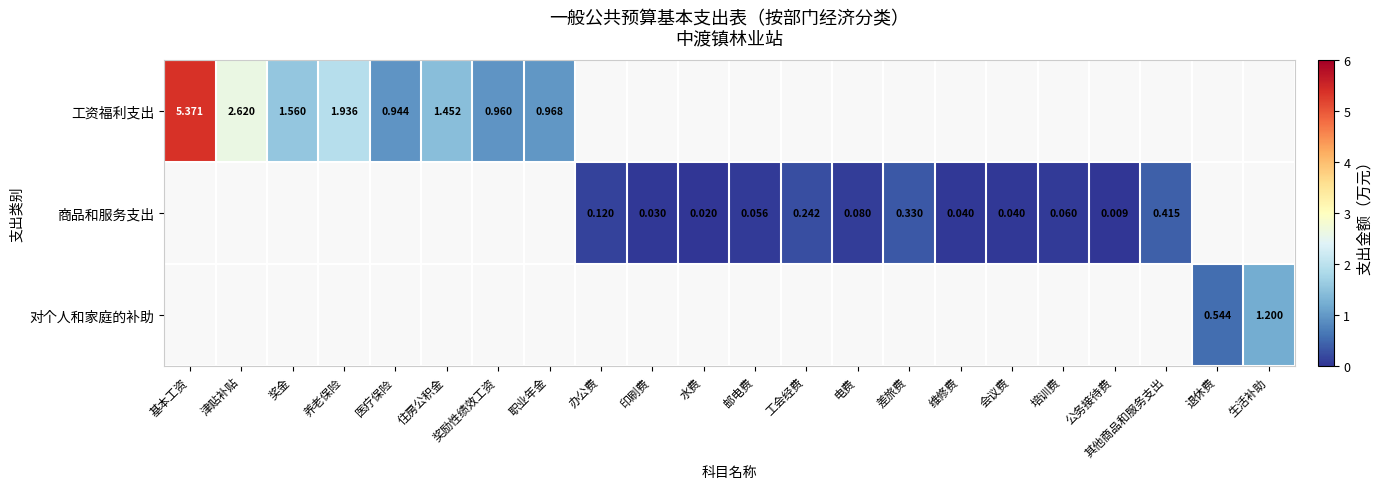

Is it true that 商品和服务支出 equals 0.0 at 公务接待费?

True